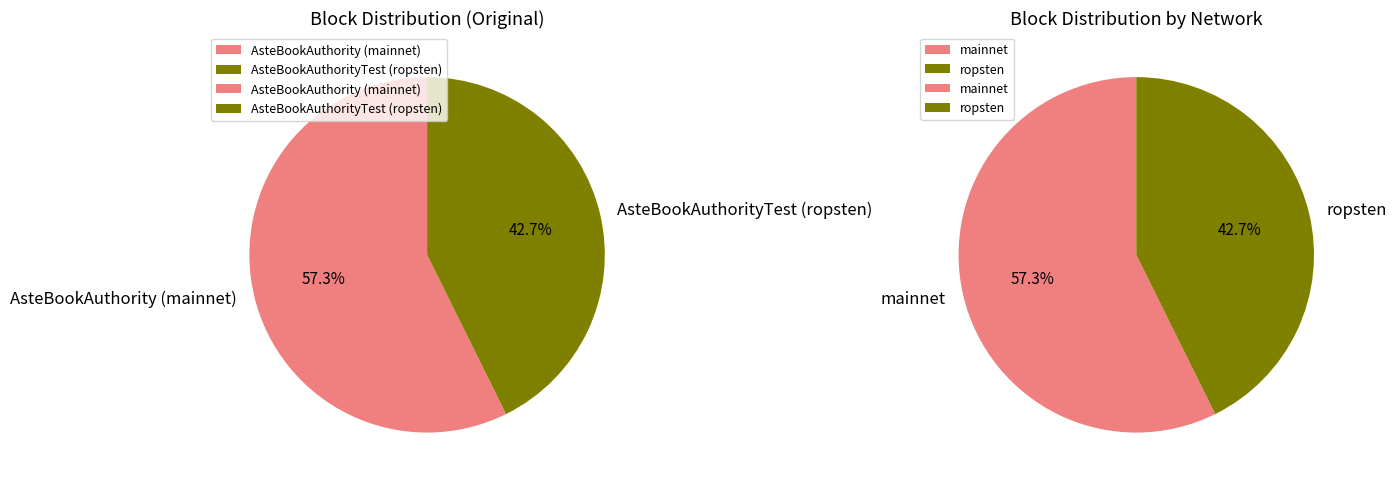

Count the number of slices in the pie.

2